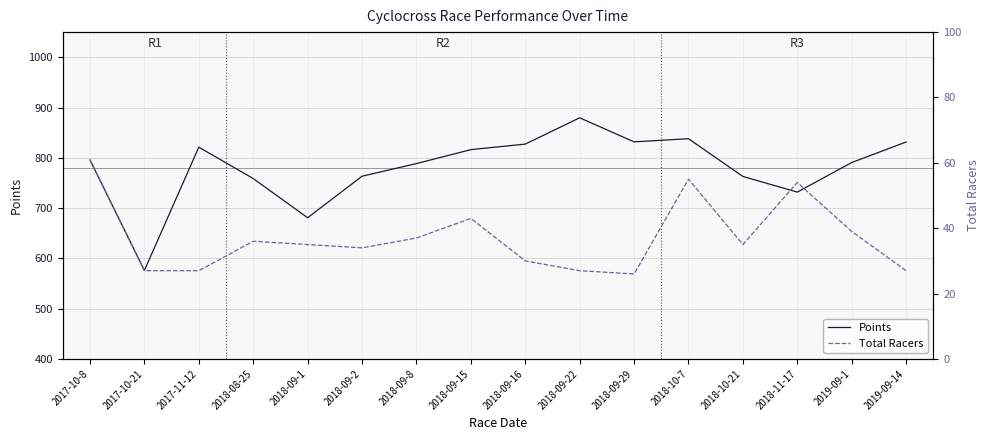

Between 2017-10-21 and 2018-09-1, which is larger?

2018-09-1